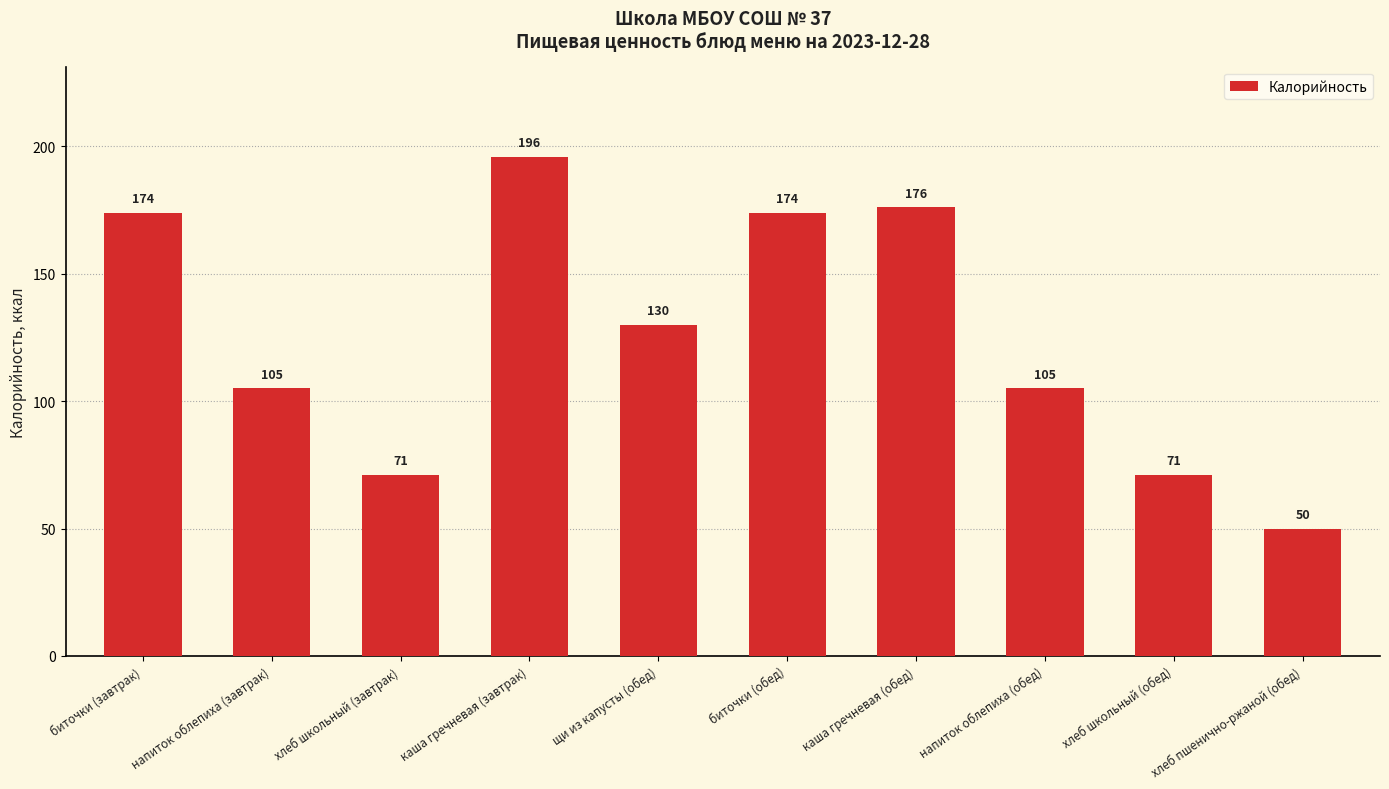

Where does the data first go above 130?

биточки (завтрак)